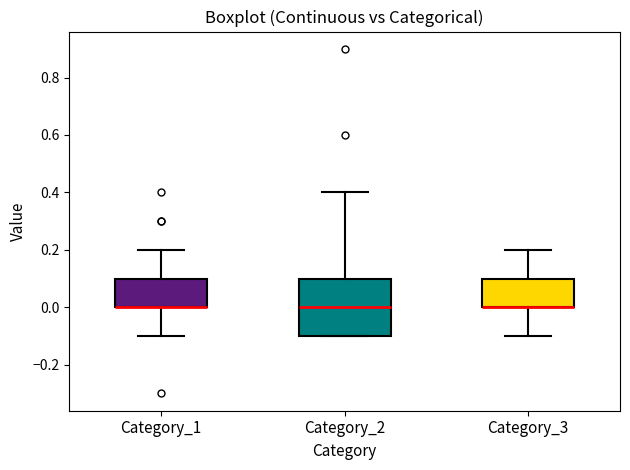

Comparing the boxes themselves (not the whiskers), which one is the tallest?

Category_2